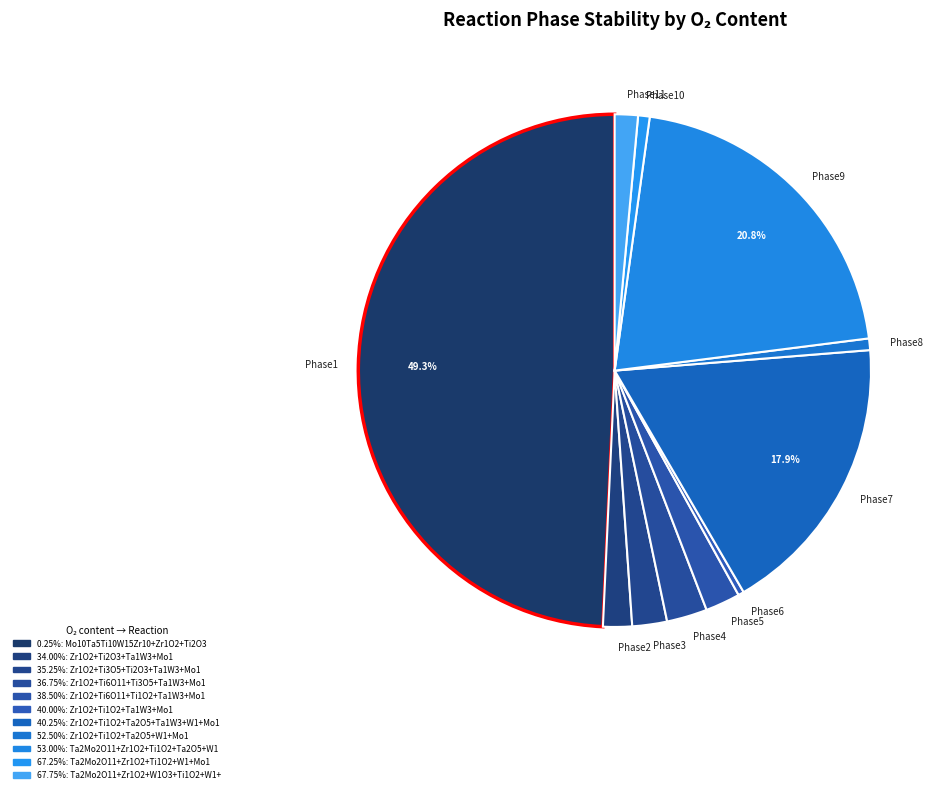

Which slice is the largest?

Phase1